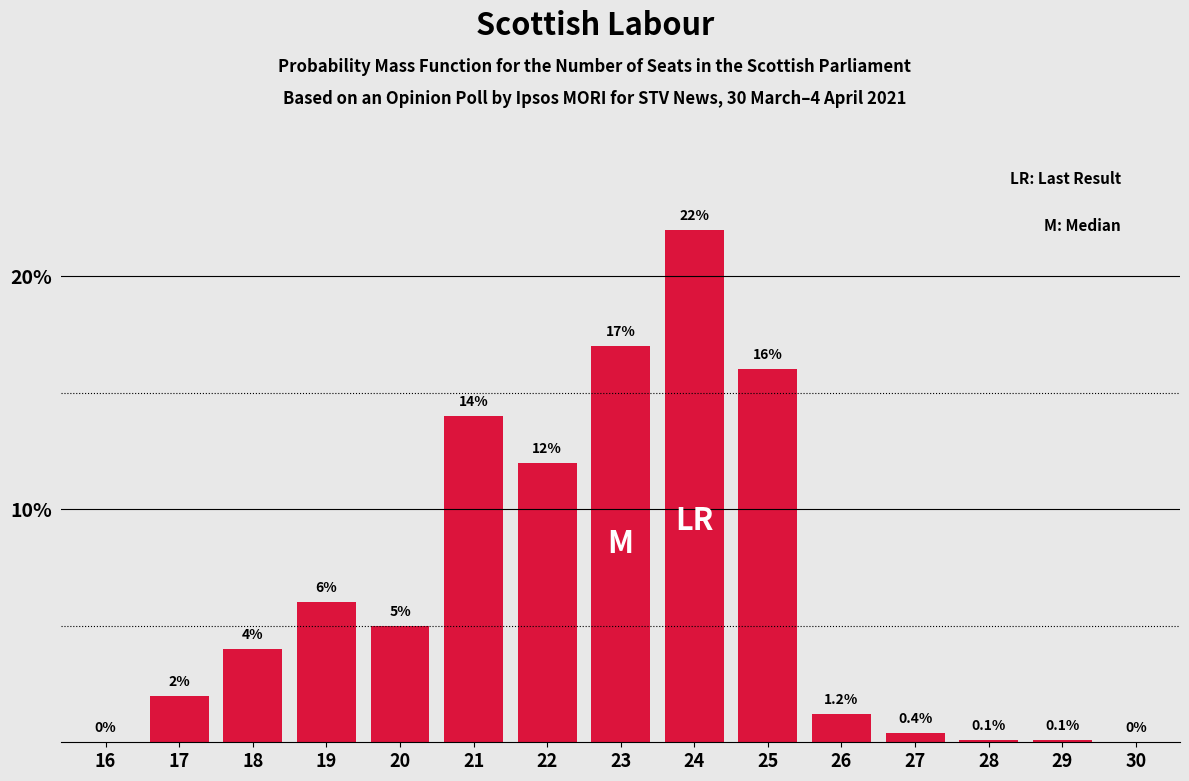

Reading left to right, what are all the values shown in this chart?

16=0.0	17=2.0	18=4.0	19=6.0	20=5.0	21=14.0	22=12.0	23=17.0	24=22.0	25=16.0	26=1.2	27=0.4	28=0.1	29=0.1	30=0.0